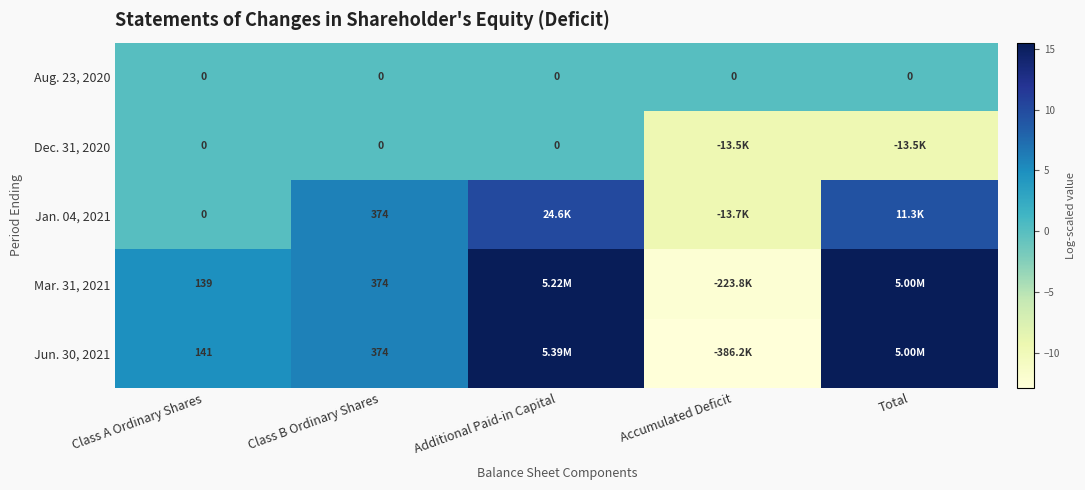

Is the value of Jun. 30, 2021 at Class A Ordinary Shares greater than the value of Aug. 23, 2020 at Additional Paid-in Capital?

Yes